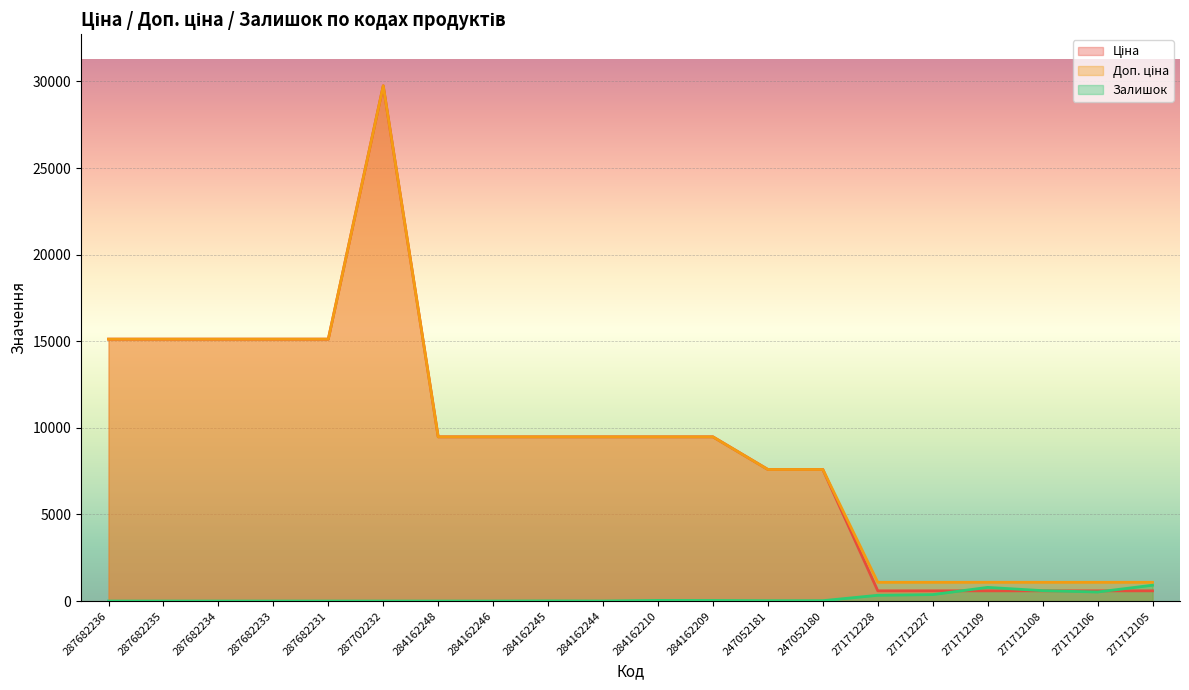

What is the label of the 10th point from the left?

284162244